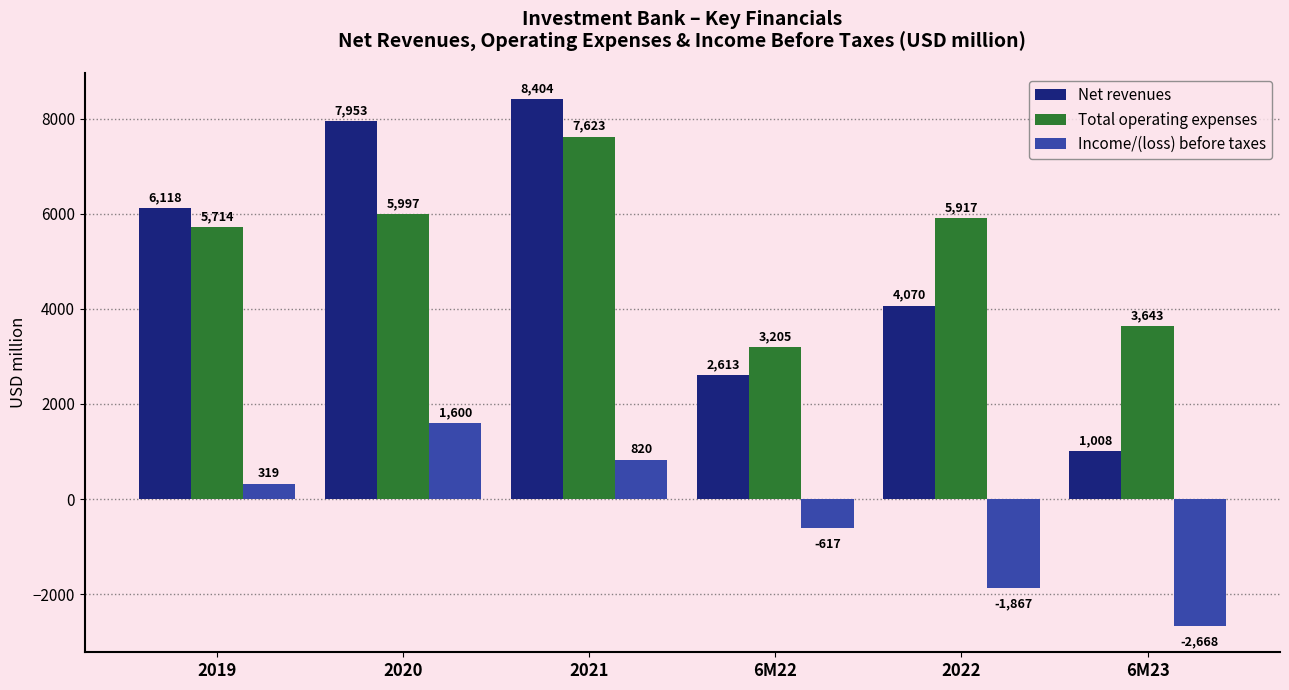

What is the sum of all Total operating expenses values?

32099